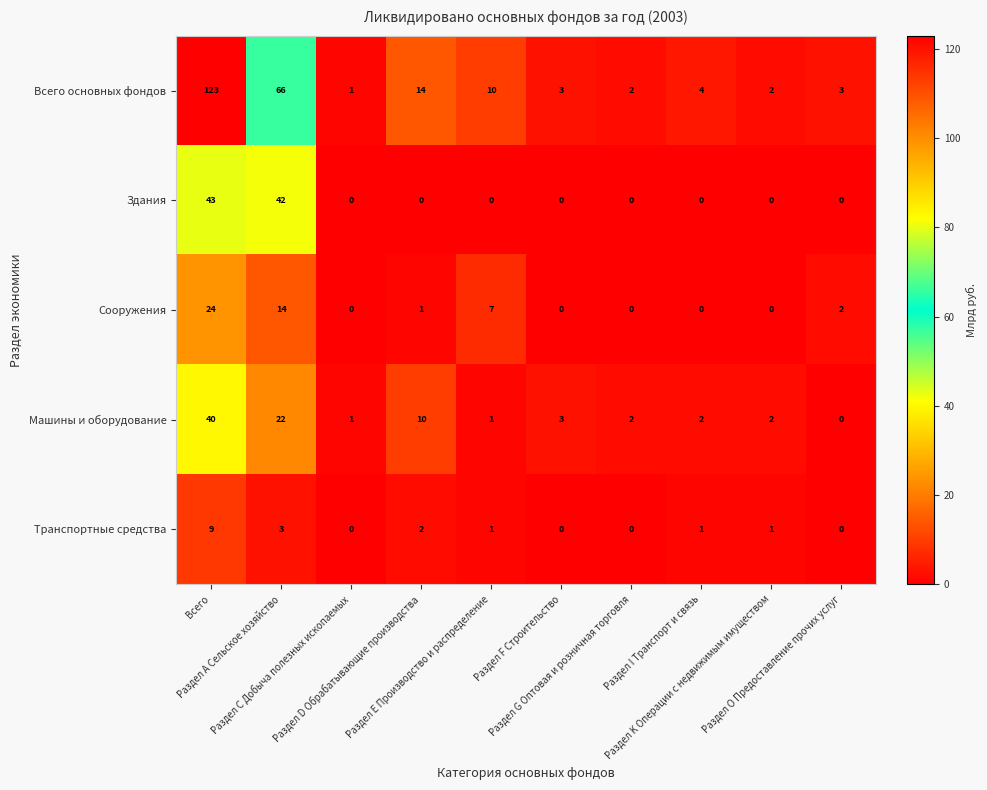

What is the maximum value shown in the chart?

123